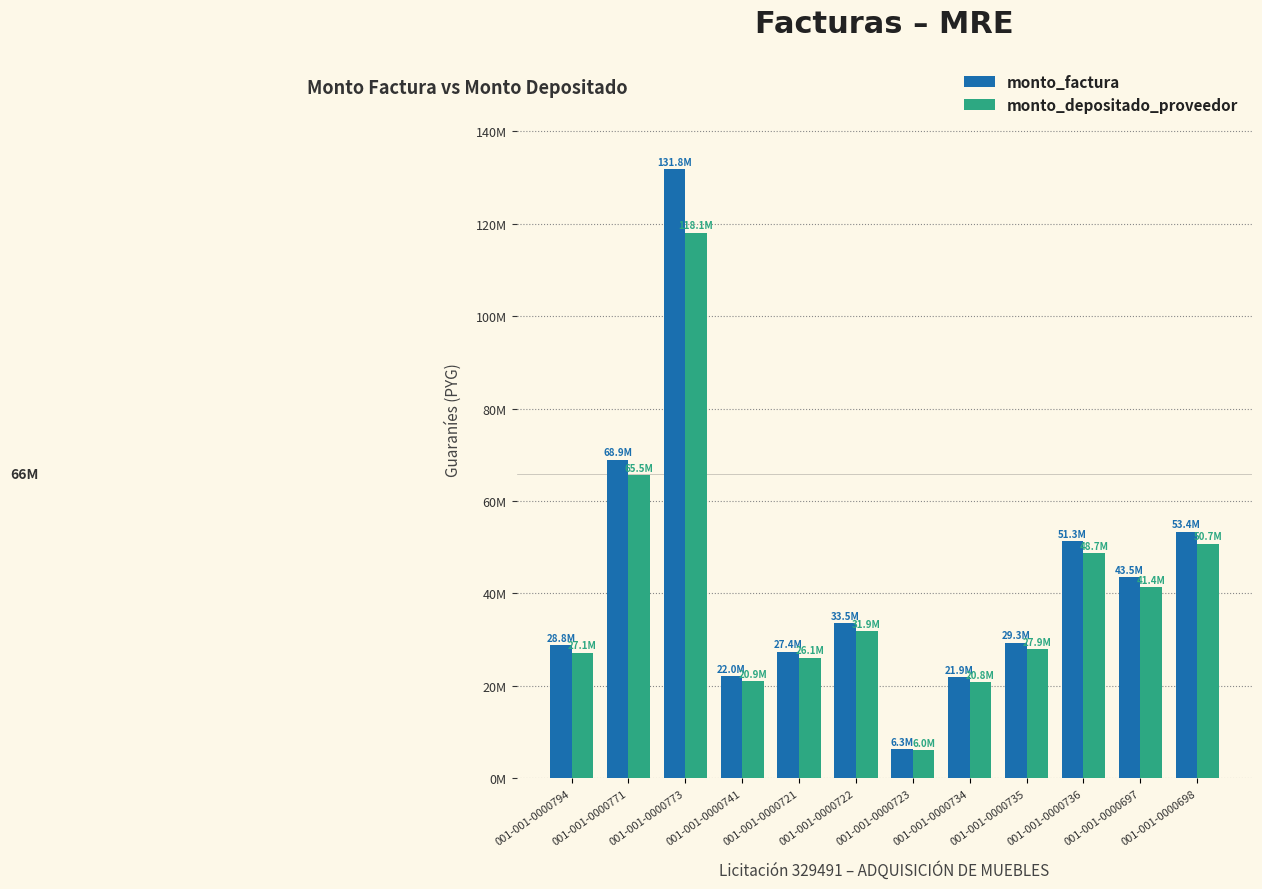

Is the value of monto_depositado_proveedor at 001-001-0000771 greater than the value of monto_factura at 001-001-0000773?

No